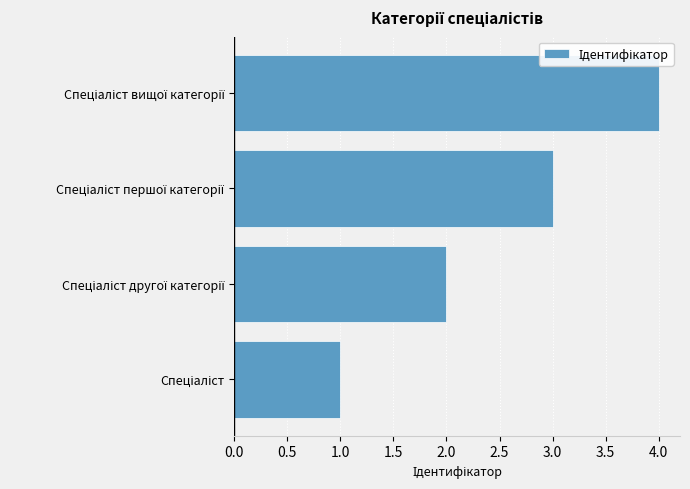

What is the difference between the maximum and minimum values?

3